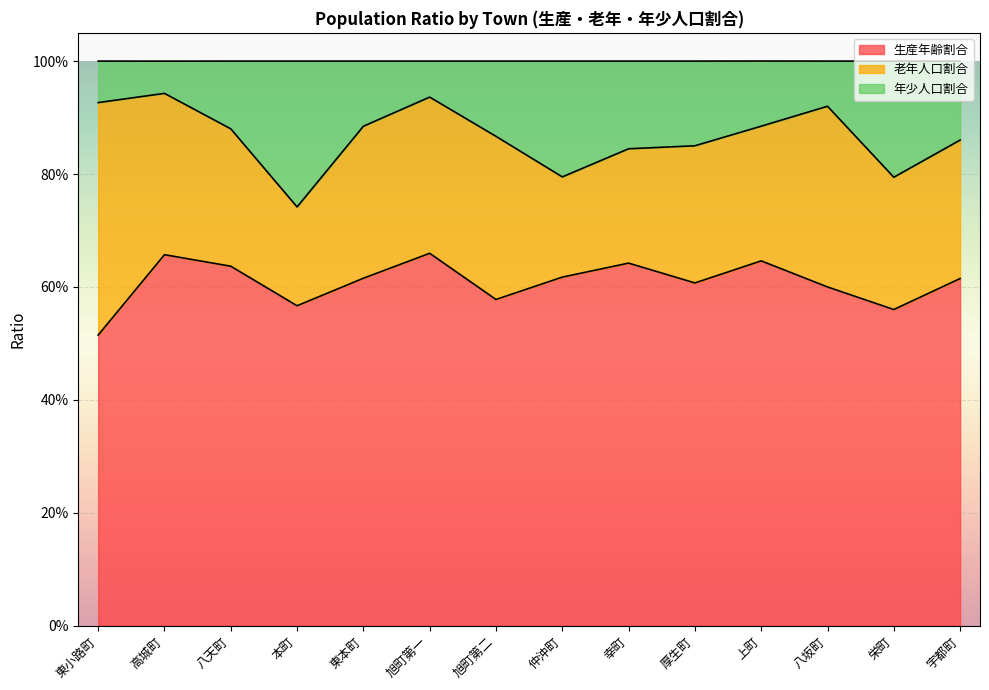

What is the minimum value shown in the chart?

0.5